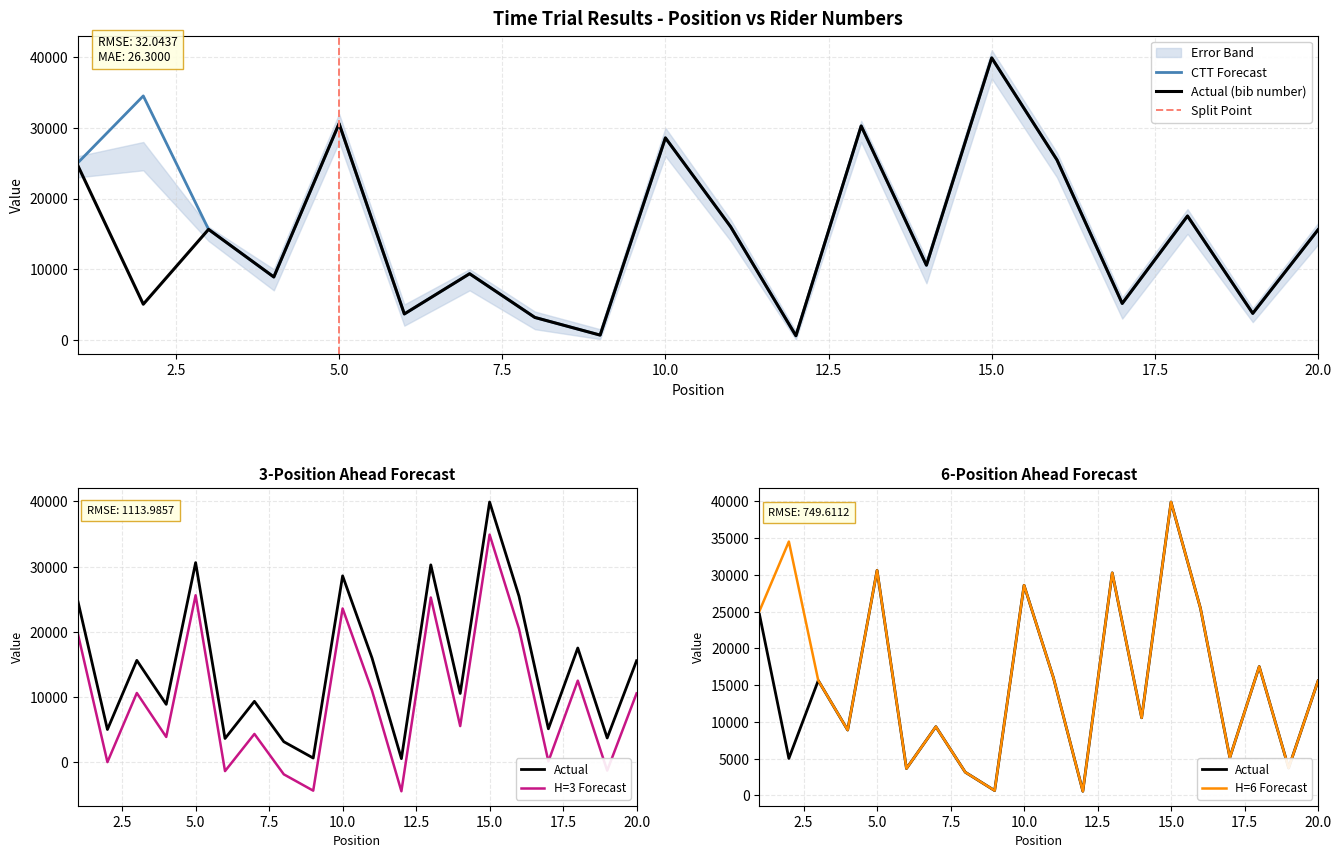

Between 3 and 11, which is larger?

11